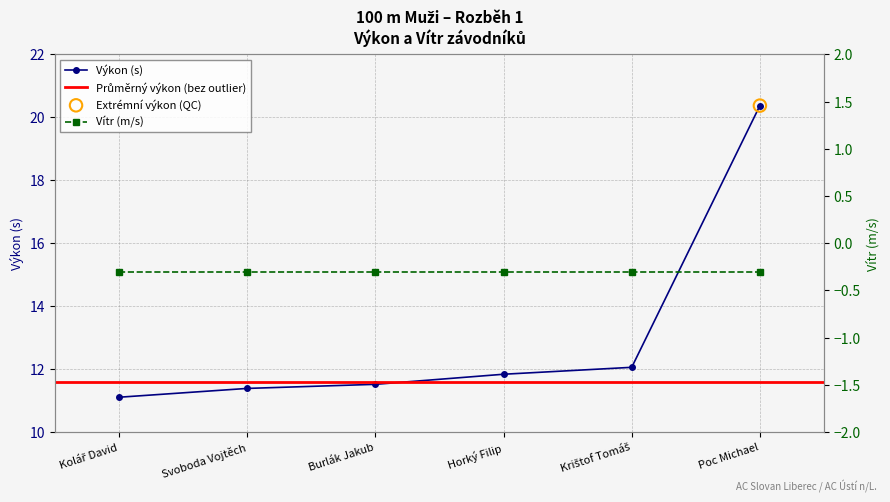

What is the change in value from Kolář David to Krištof Tomáš?

+1.0